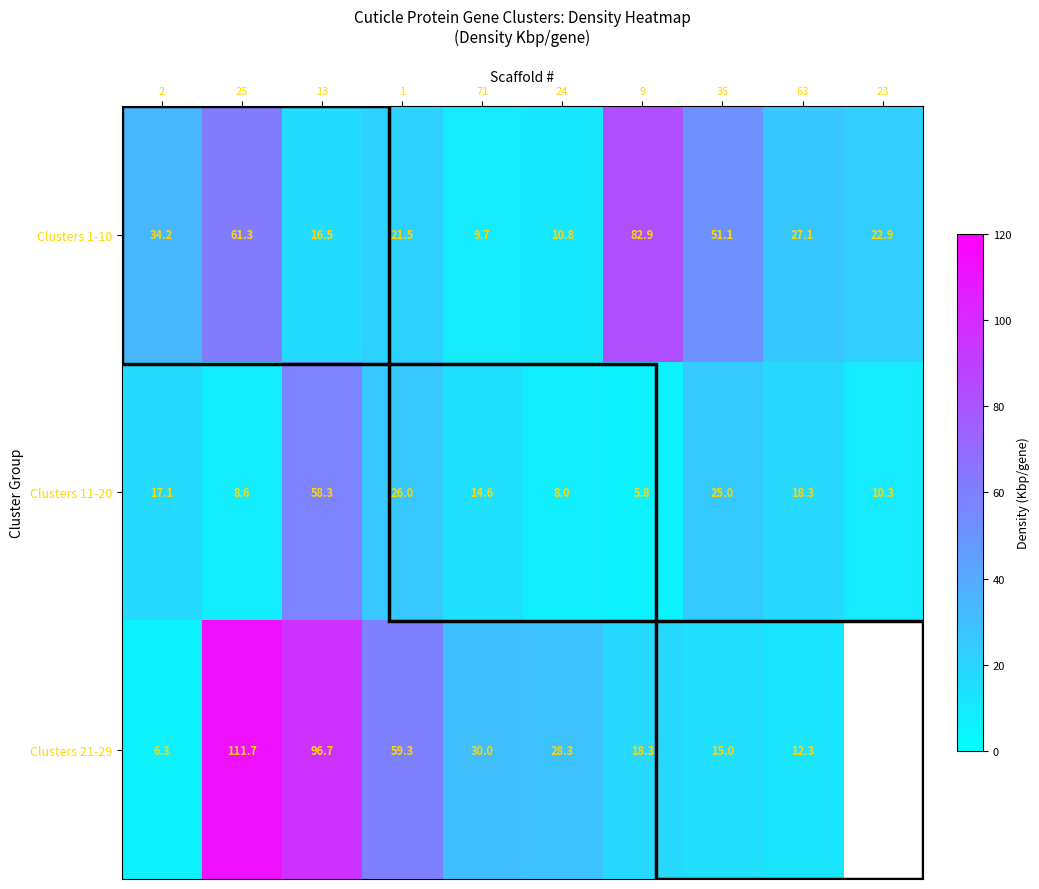

What is the total value across all series at 24?

47.1